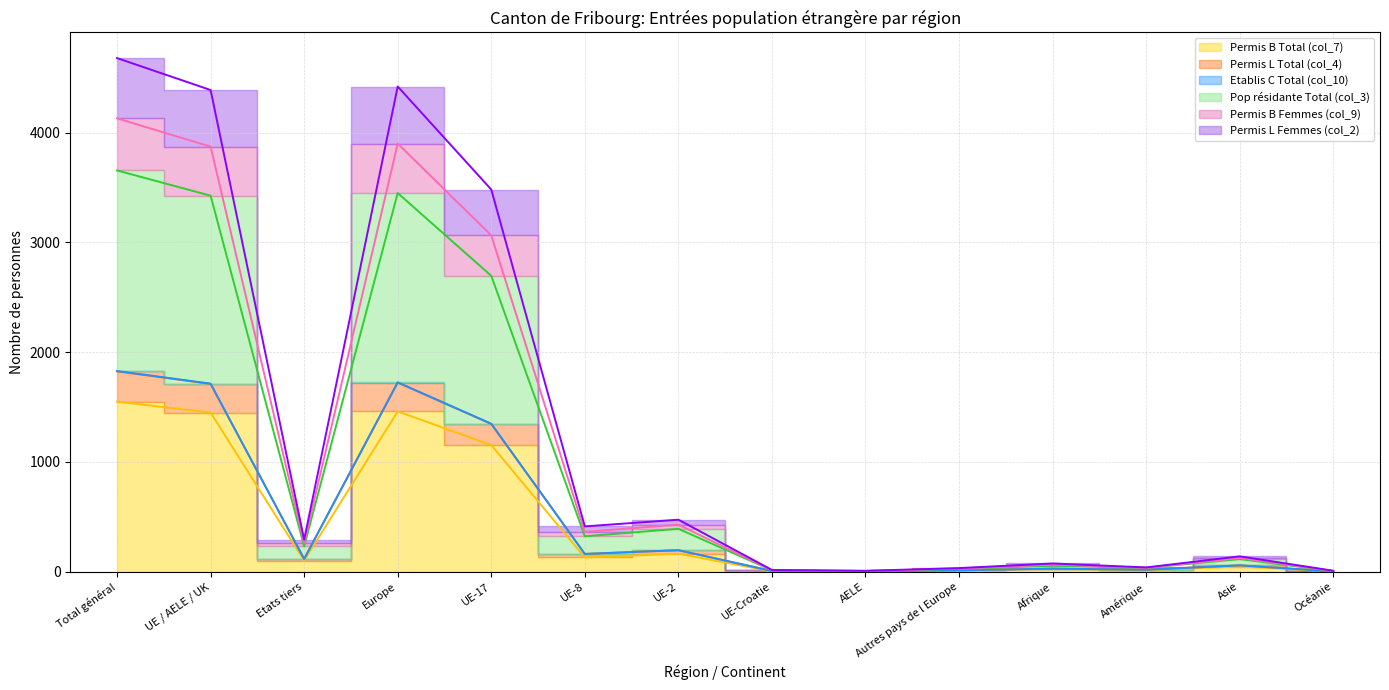

How many lines are shown in the chart?

6